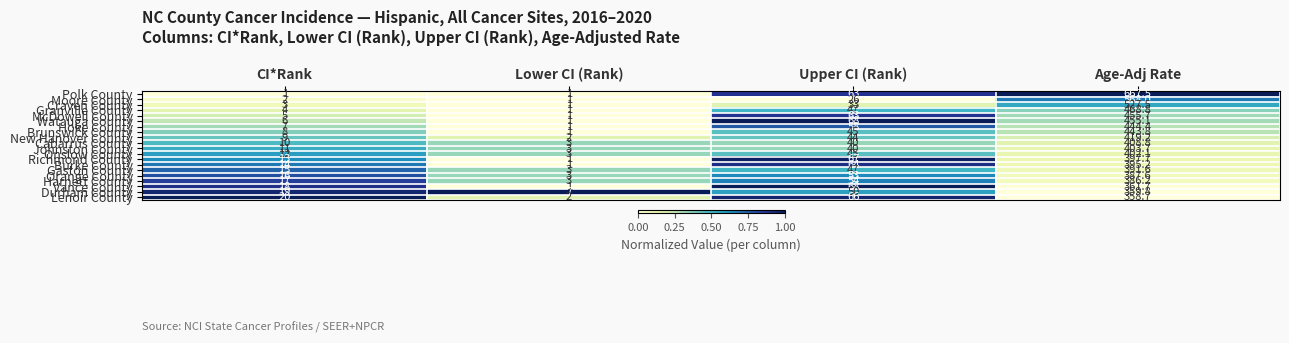

What value does the Granville County series have at CI*Rank?

4.0